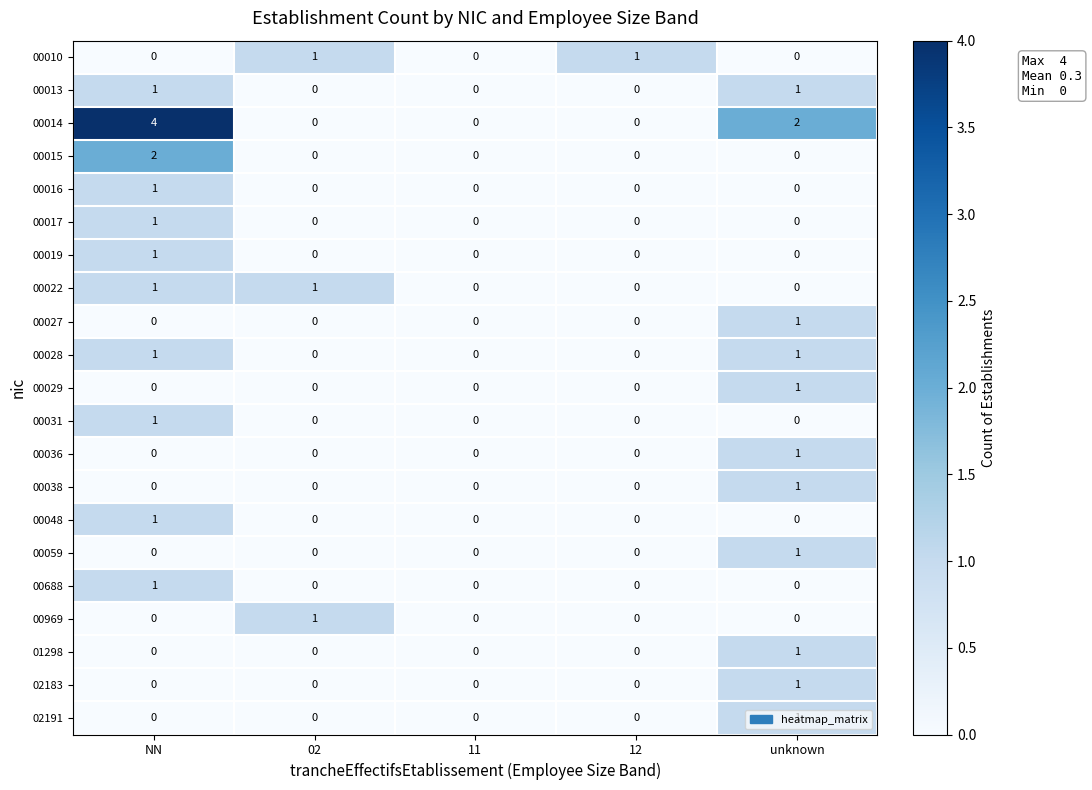

Which series has the largest range (max minus min)?

00014